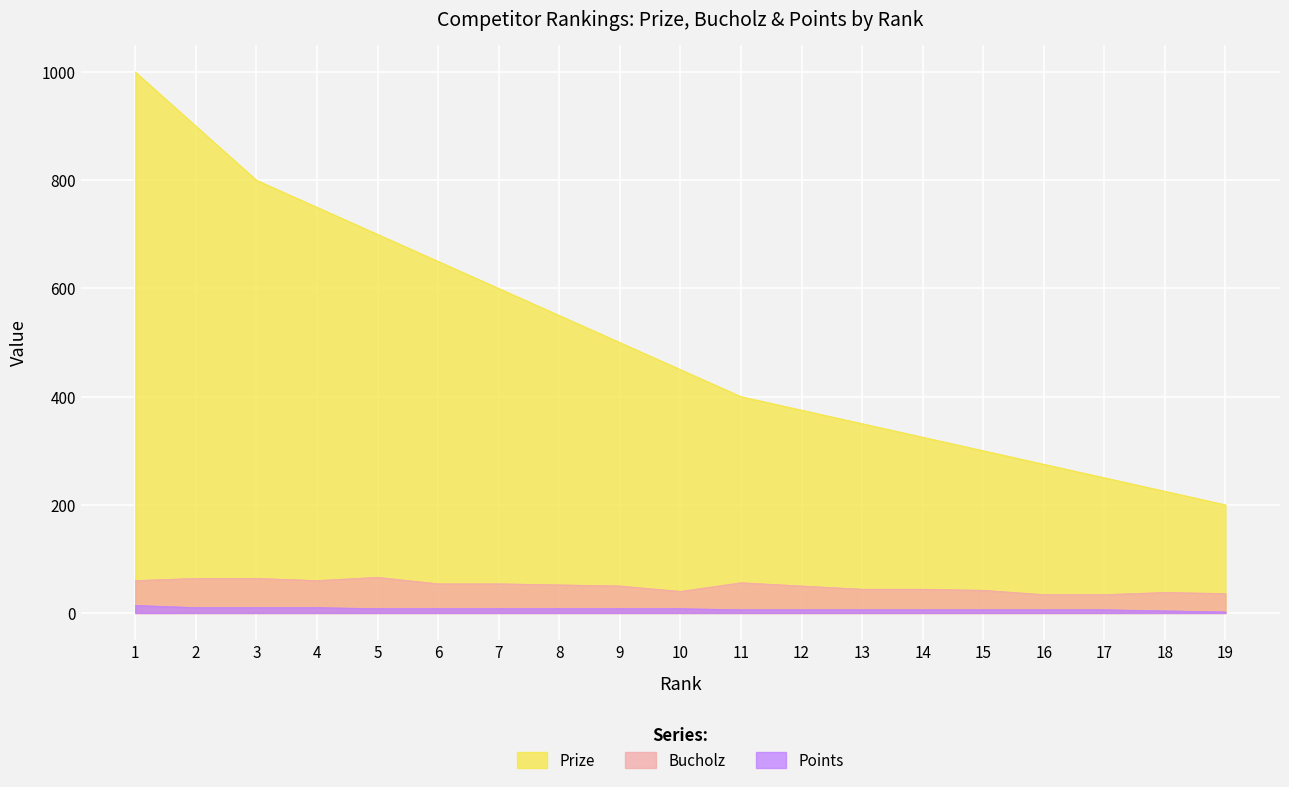

At which label is Points closest to 8?

5